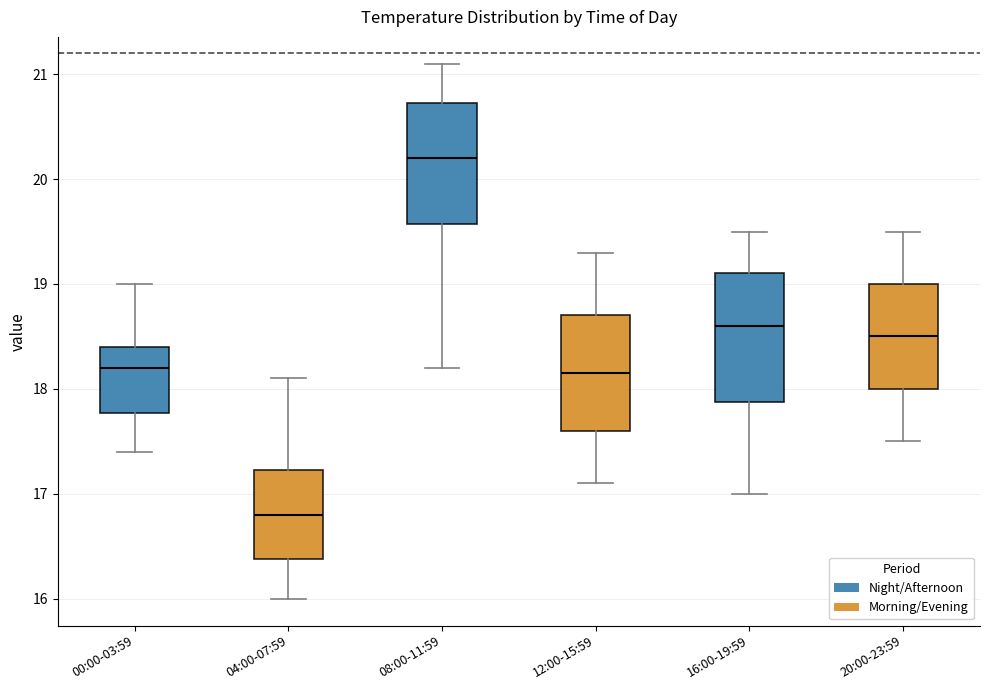

Which box's median line is the lowest?

04:00-07:59